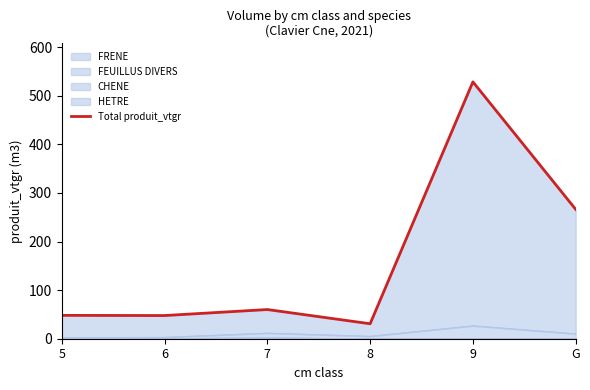

List the labels in order of value, smallest first.

8, 6, 5, 7, G, 9